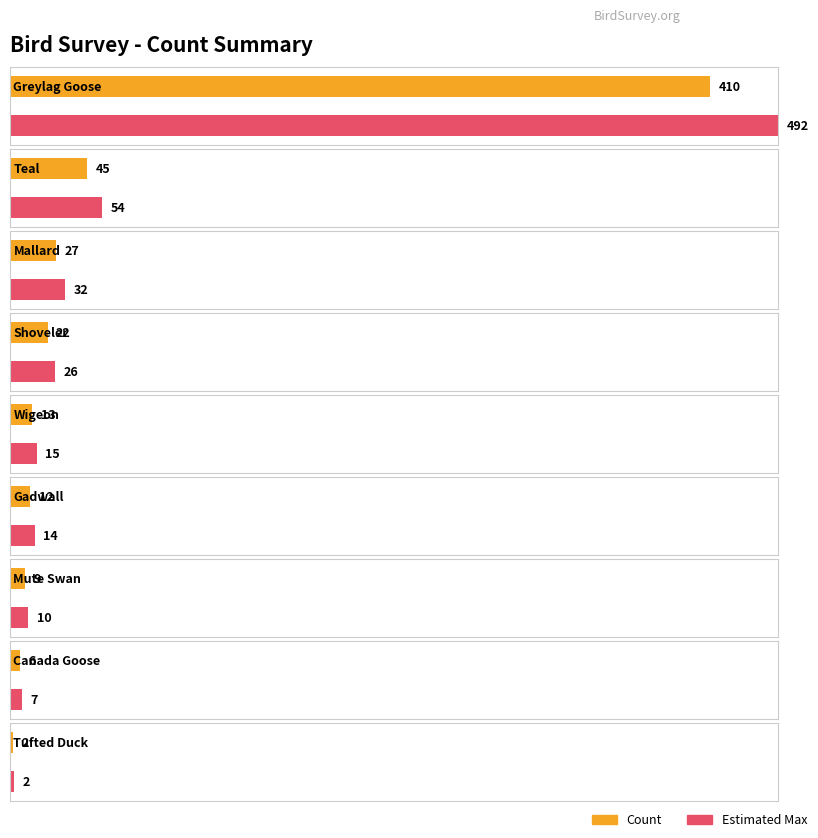

What is the label of the 10th bar from the right?

Greylag Goose